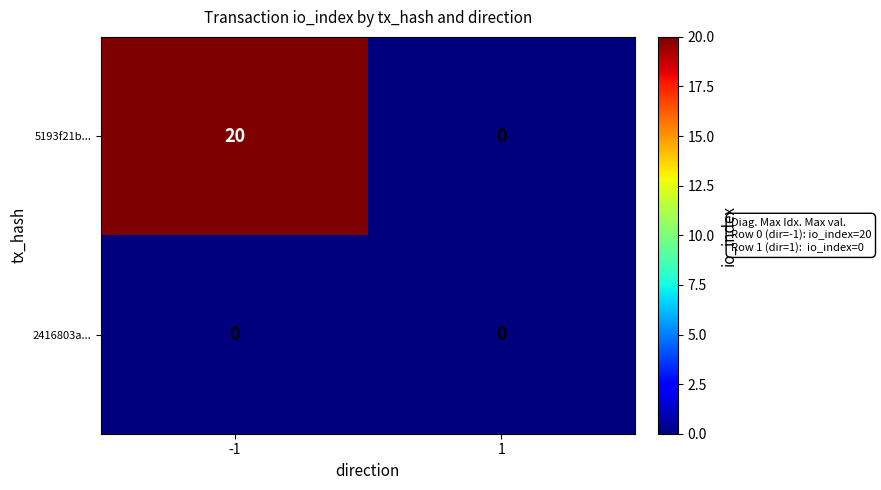

At which category does the chart reach its peak across all series?

-1